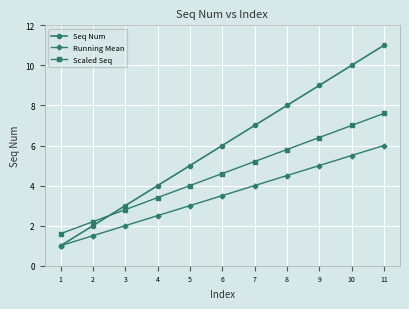

Count the number of categories in the chart.

11